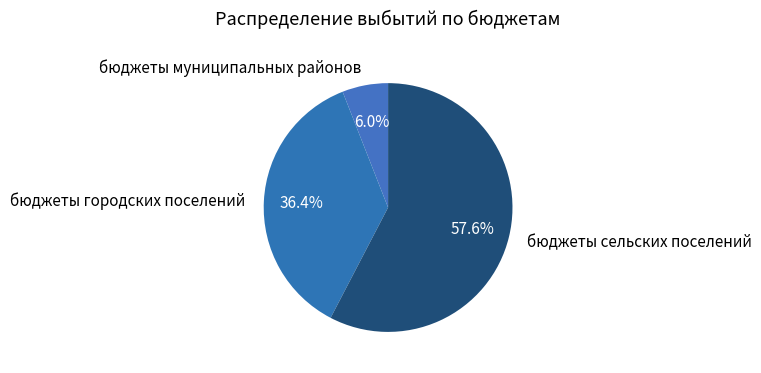

Which slice is the smallest?

бюджеты муниципальных районов